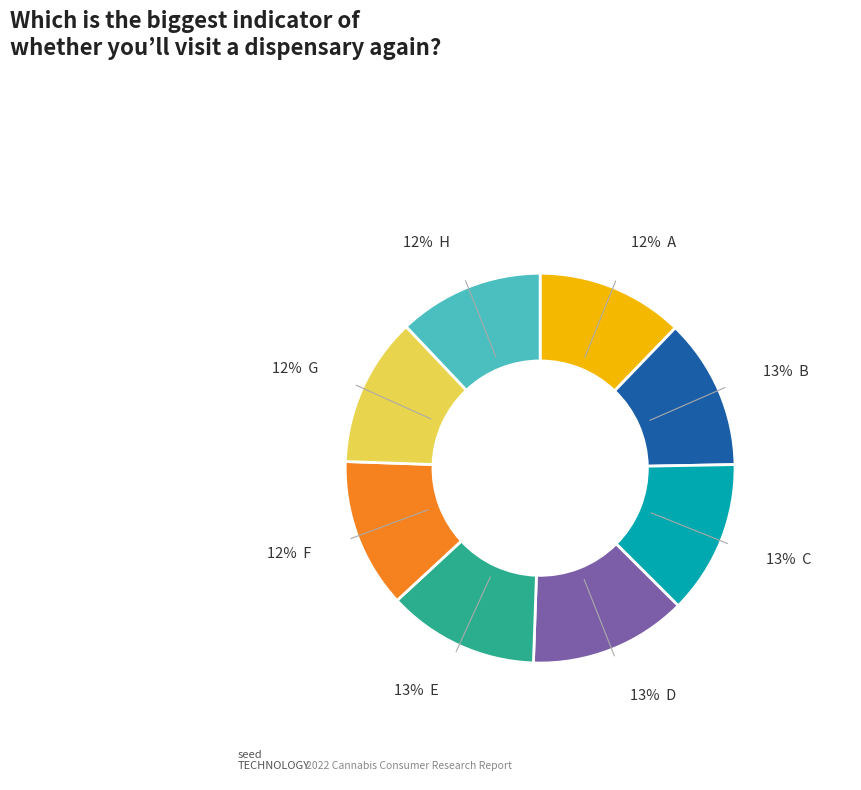

Count the number of slices in the pie.

8